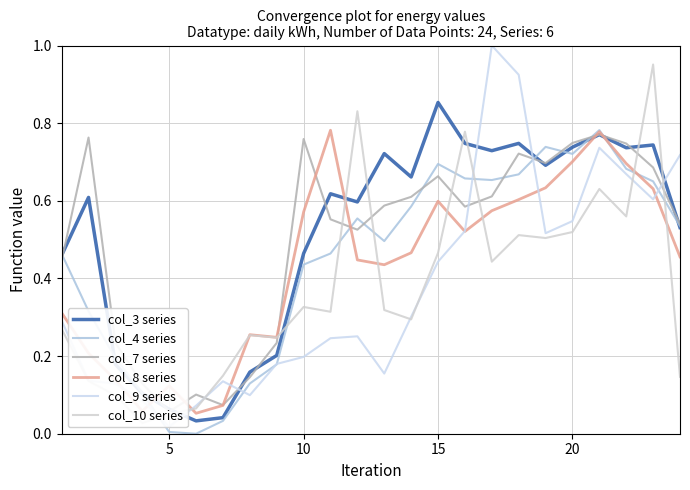

Is it true that col_3 series equals 1.2 at 20?

False